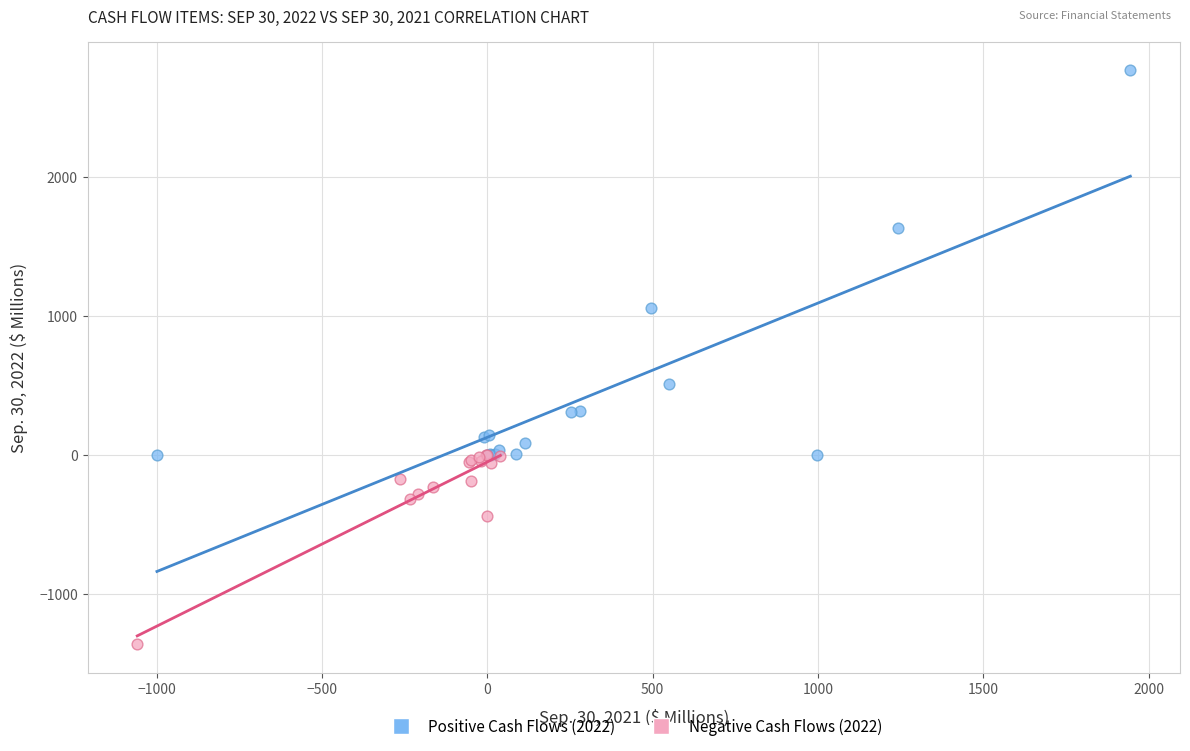

Which series has the widest spread of Y values?

Positive Cash Flows (2022)